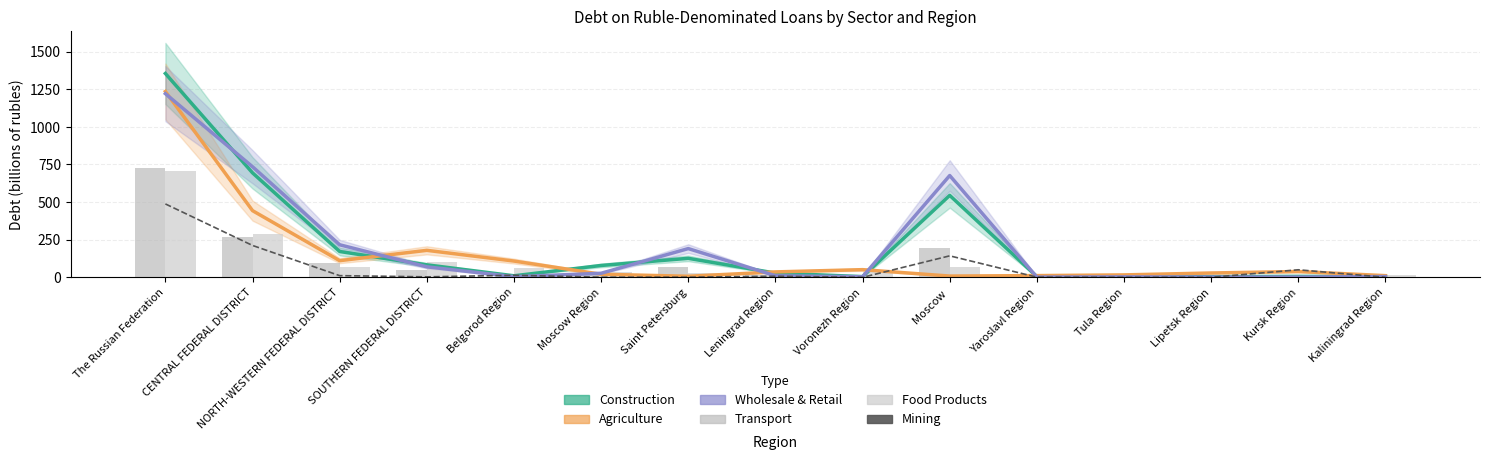

Is it true that agriculture equals 179.1 at CENTRAL FEDERAL DISTRICT?

False